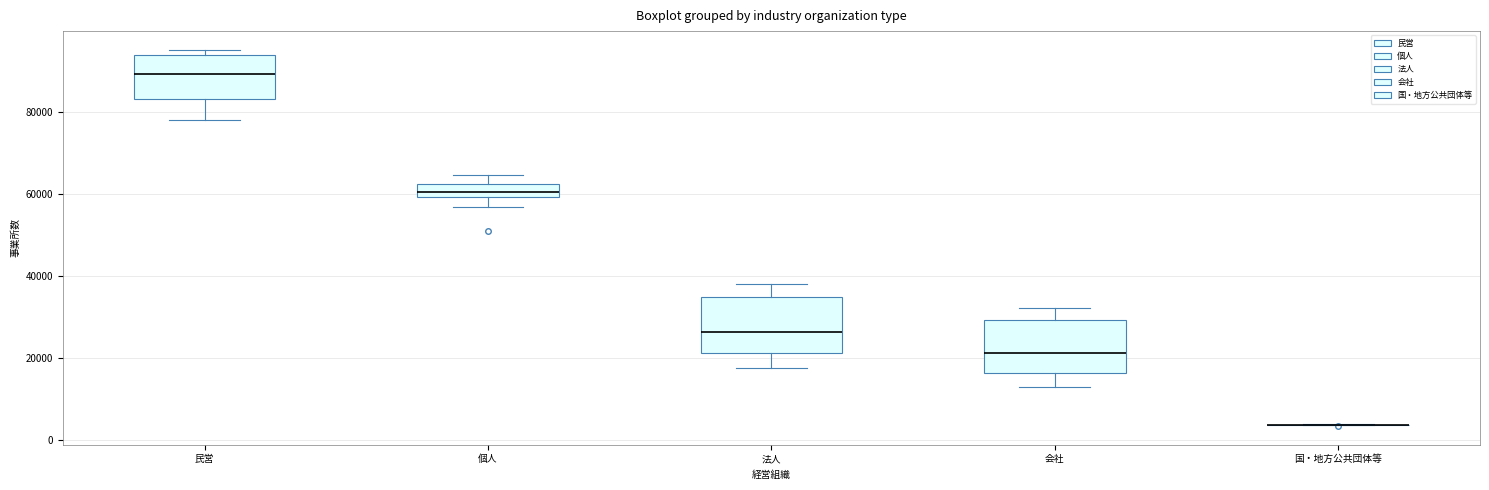

Where does the upper whisker of the box for 法人 end on the y-axis? The values are not printed on the chart, so give them approximately, as read against the axis.

38000